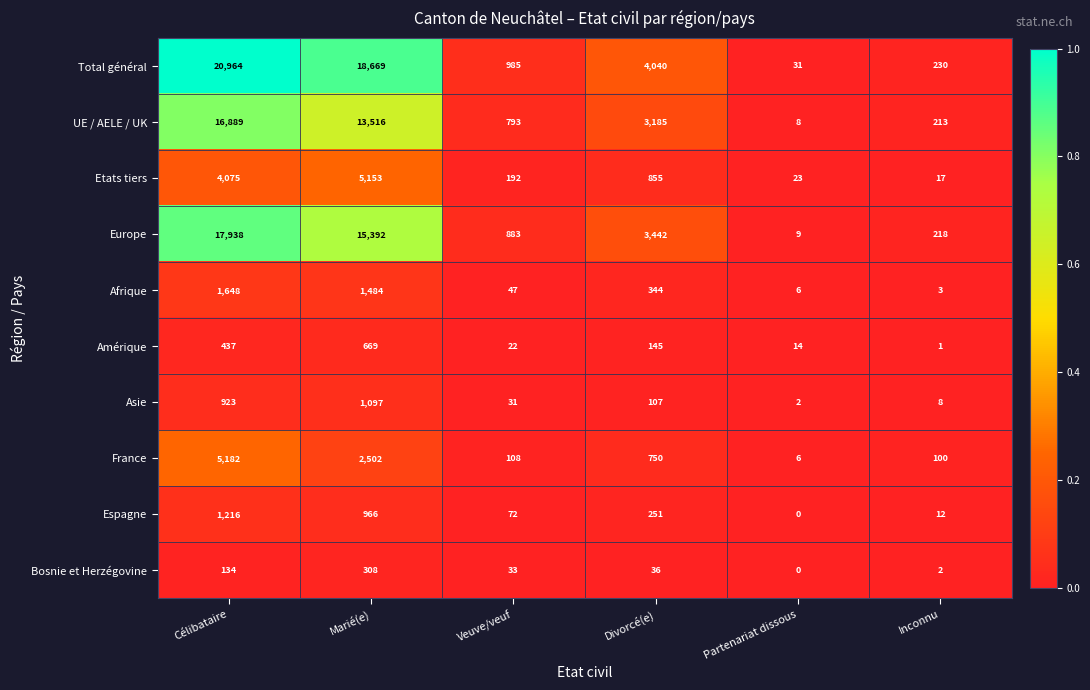

Count the number of data series in this chart.

10